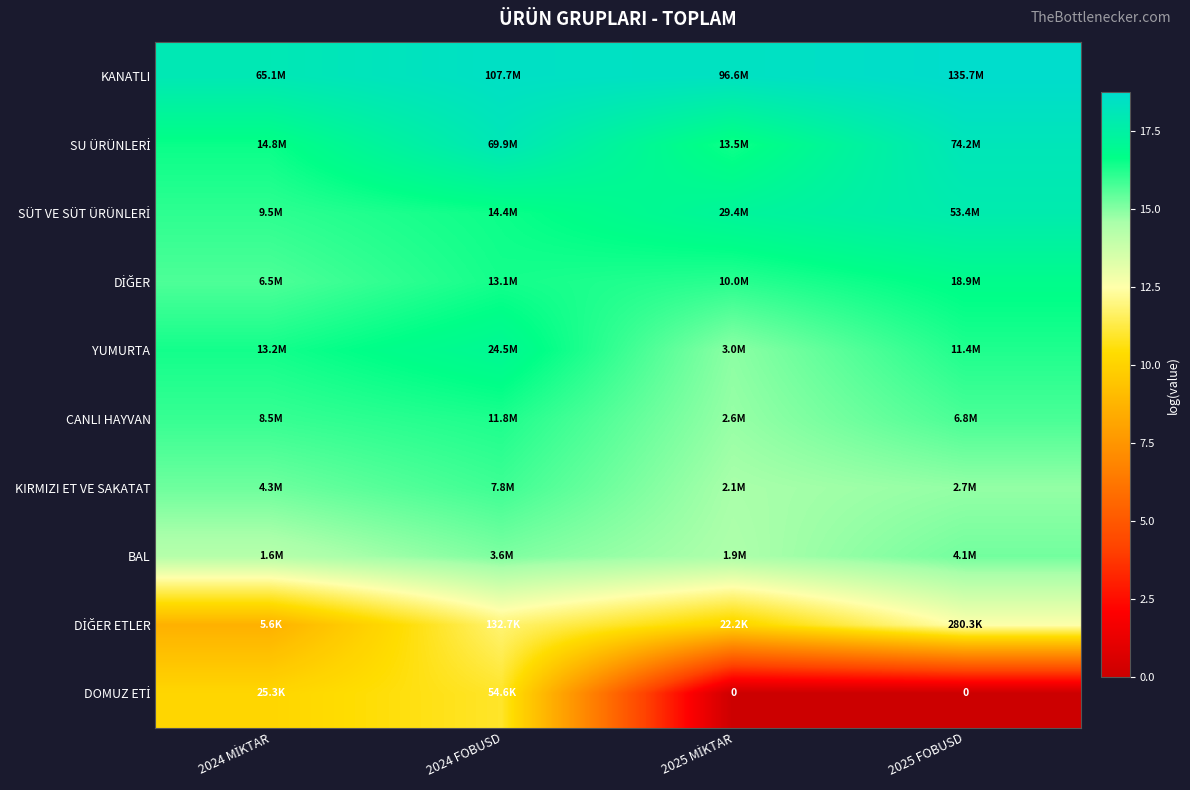

How many data points in DOMUZ ETİ are above 10?

2